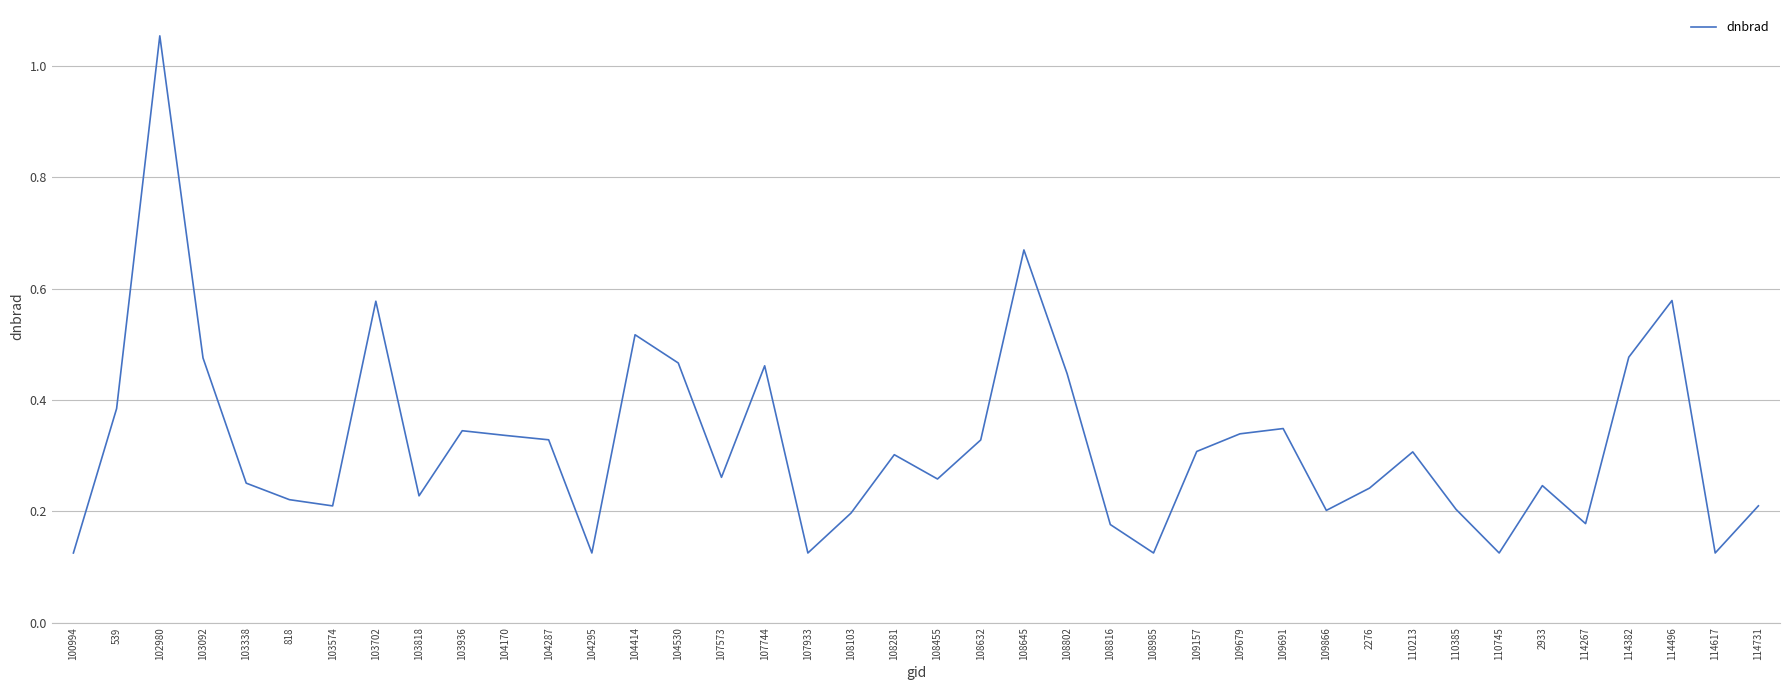

What position from the left is 2933?

35